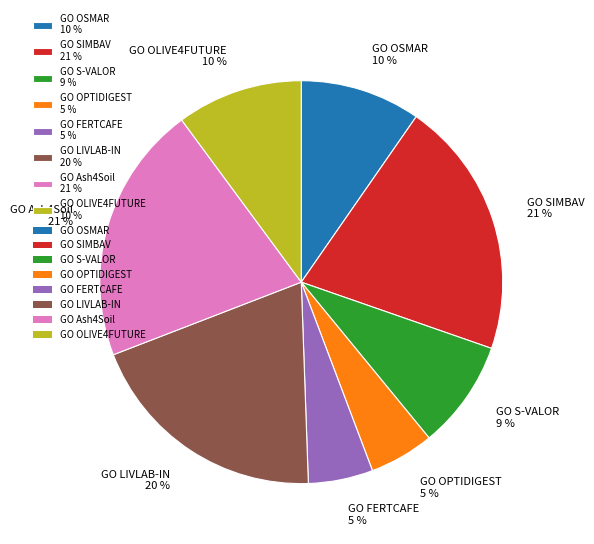

To the nearest percent, what percentage of the pie is GO FERTCAFE?

5%